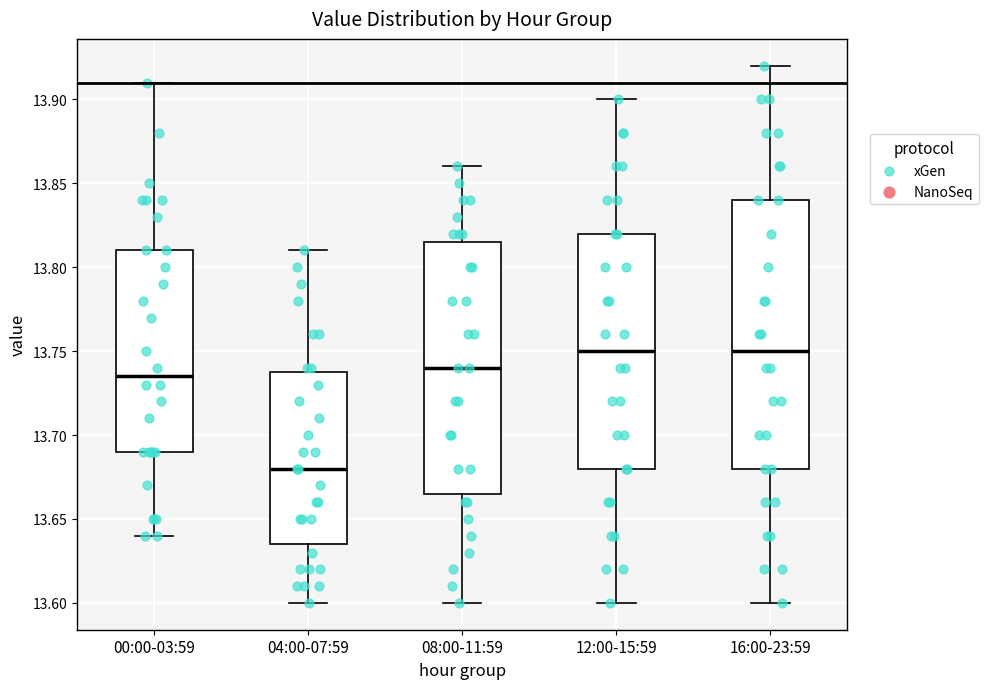

Reading left to right, transcribe this box plot: for each box, give where its median line is, the range the box spans, and where its two whiskers end, as read against the y-axis. The values are not printed on the chart, so give them approximately, as read against the axis.

00:00-03:59: median 13.735, box 13.690 to 13.810, whiskers 13.640 to 13.910
04:00-07:59: median 13.680, box 13.635 to 13.740, whiskers 13.600 to 13.810
08:00-11:59: median 13.740, box 13.665 to 13.815, whiskers 13.600 to 13.860
12:00-15:59: median 13.750, box 13.680 to 13.820, whiskers 13.600 to 13.900
16:00-23:59: median 13.750, box 13.680 to 13.840, whiskers 13.600 to 13.920